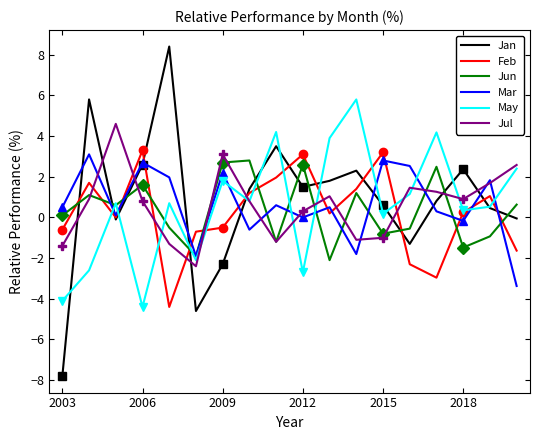

True or false: Jan has a value of -7.8 at 2003.

True